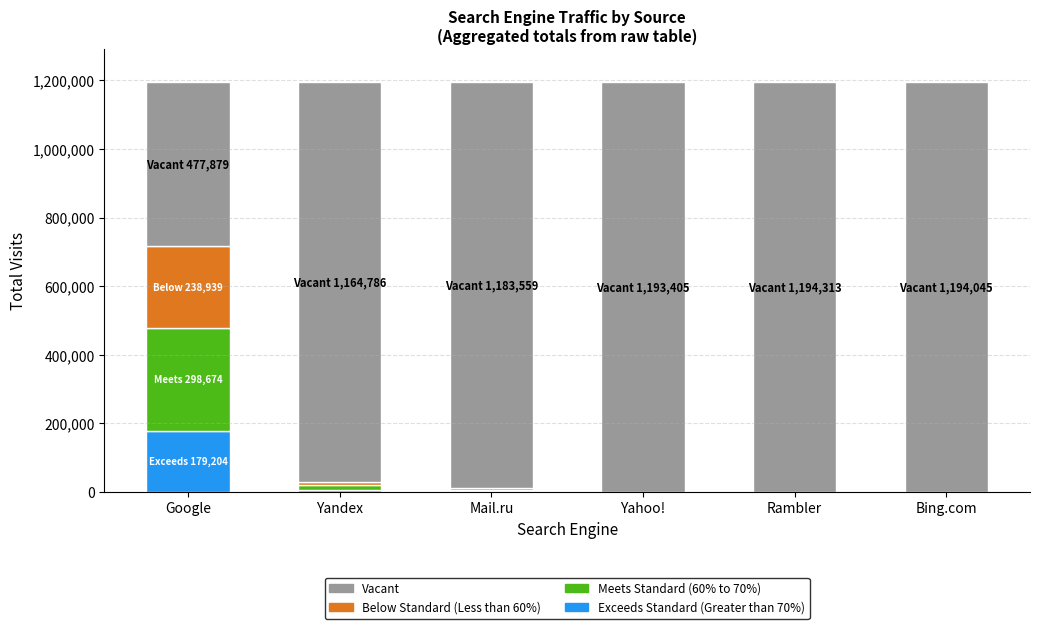

At which label does Exceeds Standard (Greater than 70%) reach its peak?

Google